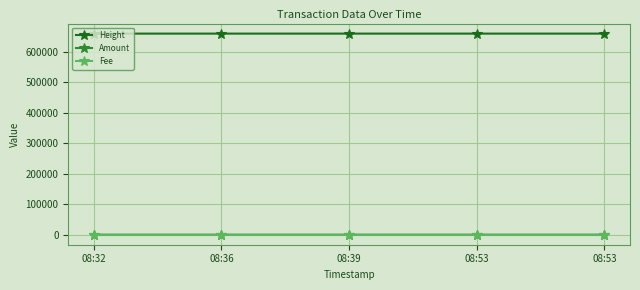

True or false: Height has more than 0 interior local peaks.

False